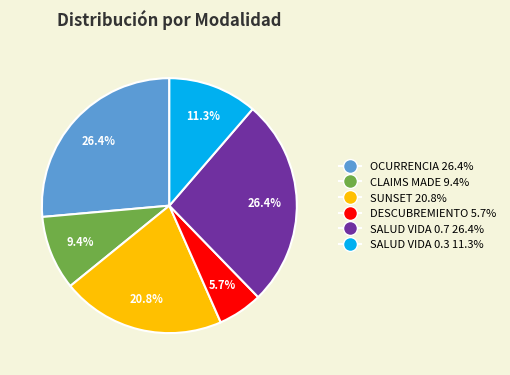

Which category has the smallest portion of the pie?

DESCUBREMIENTO